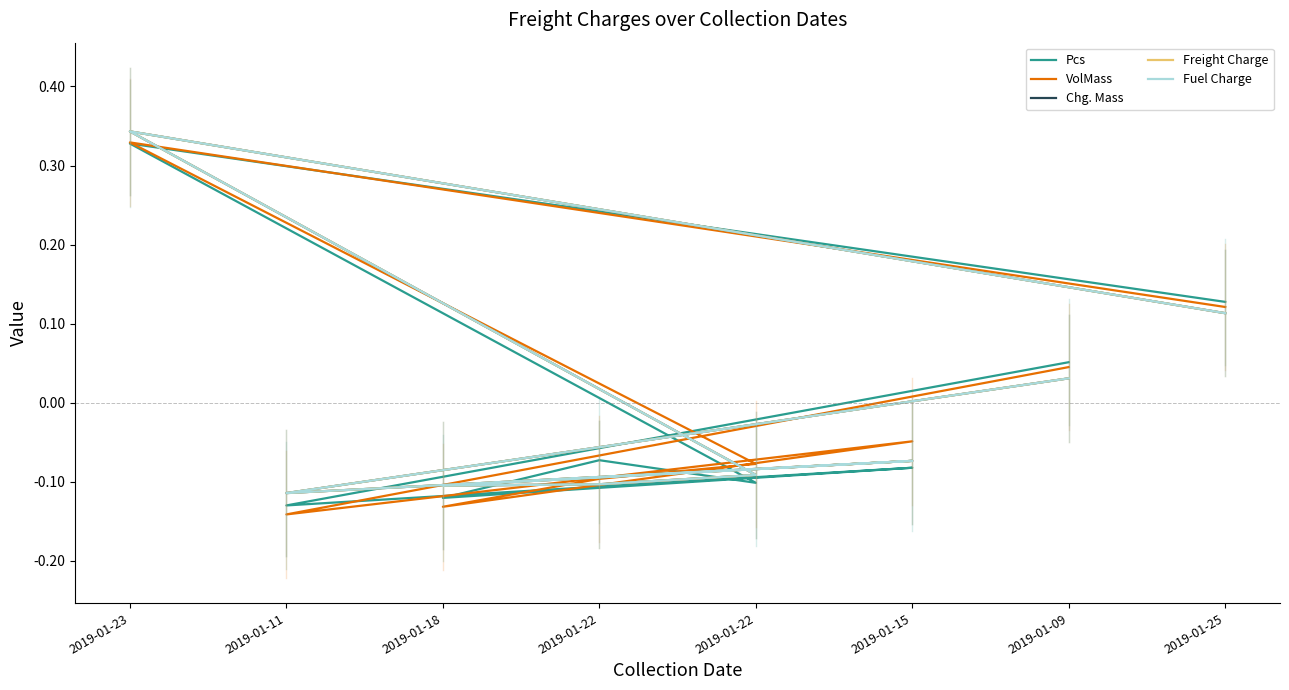

In Pcs, how many points are lower than both neighbors (excluding endpoints)?

3